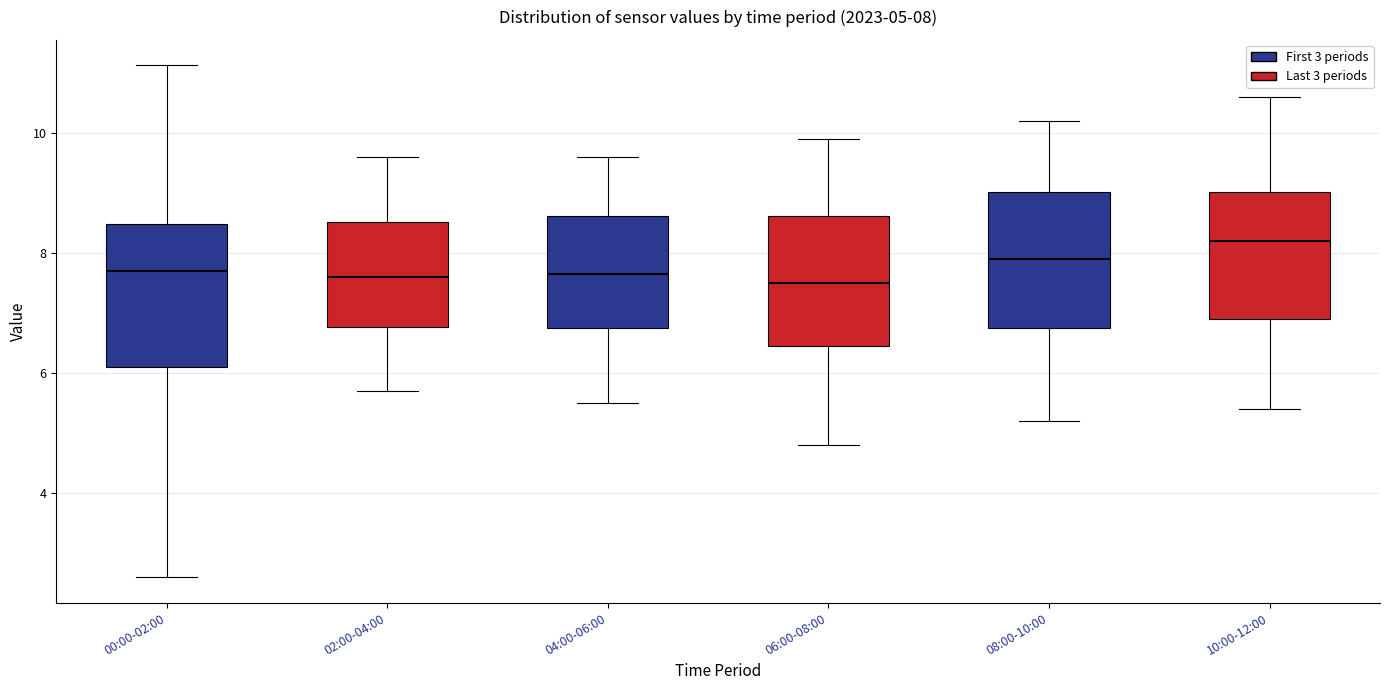

Which box's median line is the highest?

10:00-12:00